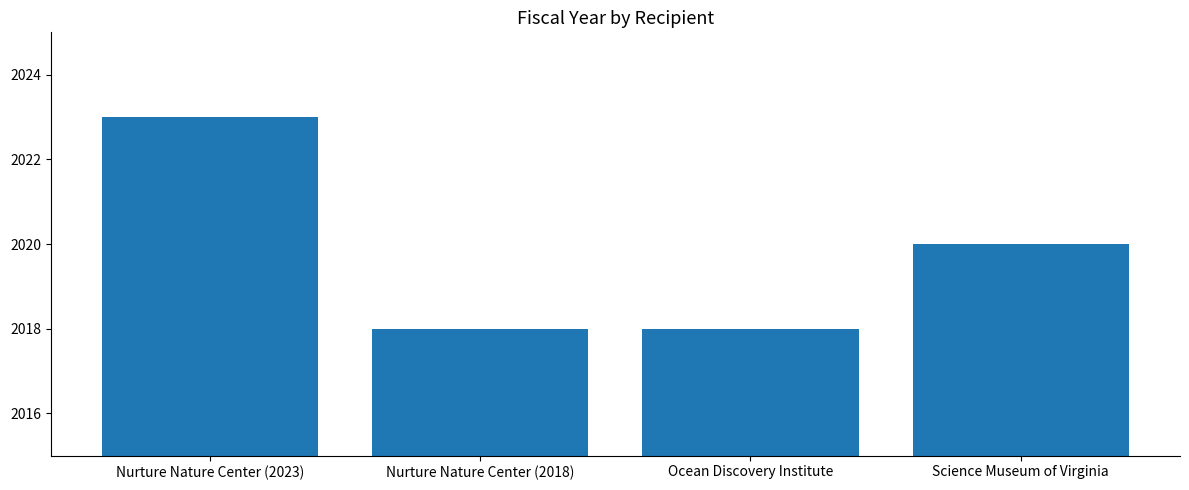

What is the value of the 2nd bar from the left?

2018